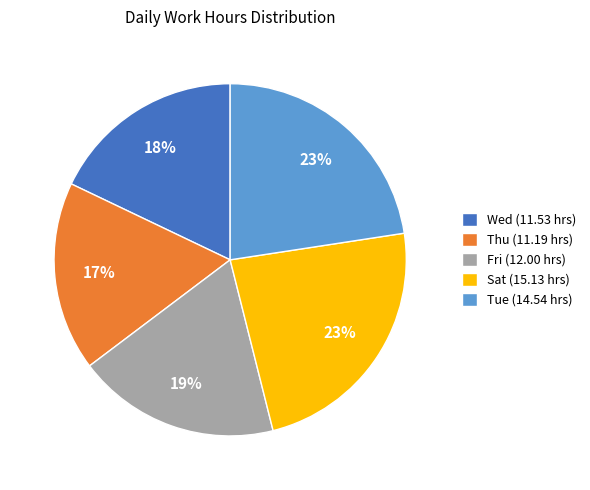

To the nearest percent, what percentage of the pie is Tue (14.54 hrs)?

23%